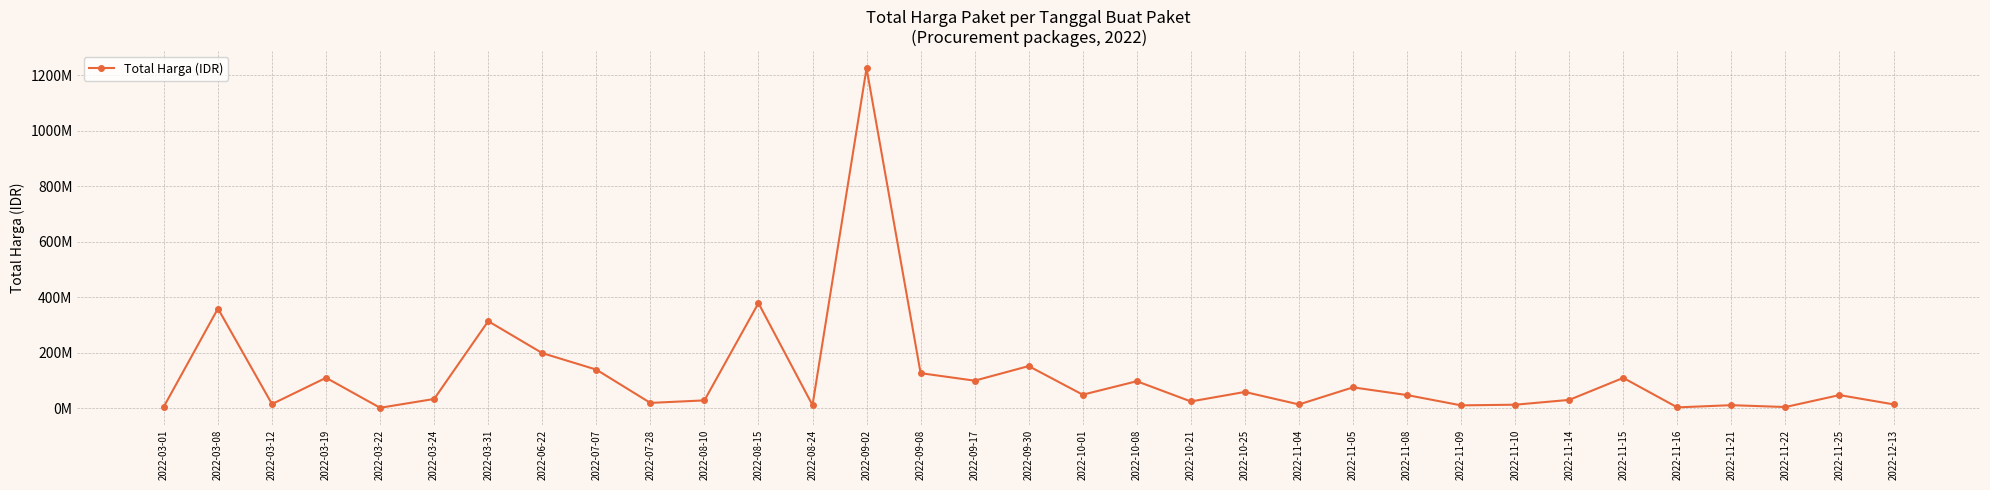

Approximately how many times larger is the value at 2022-11-09 compared to 2022-10-08?

0.1